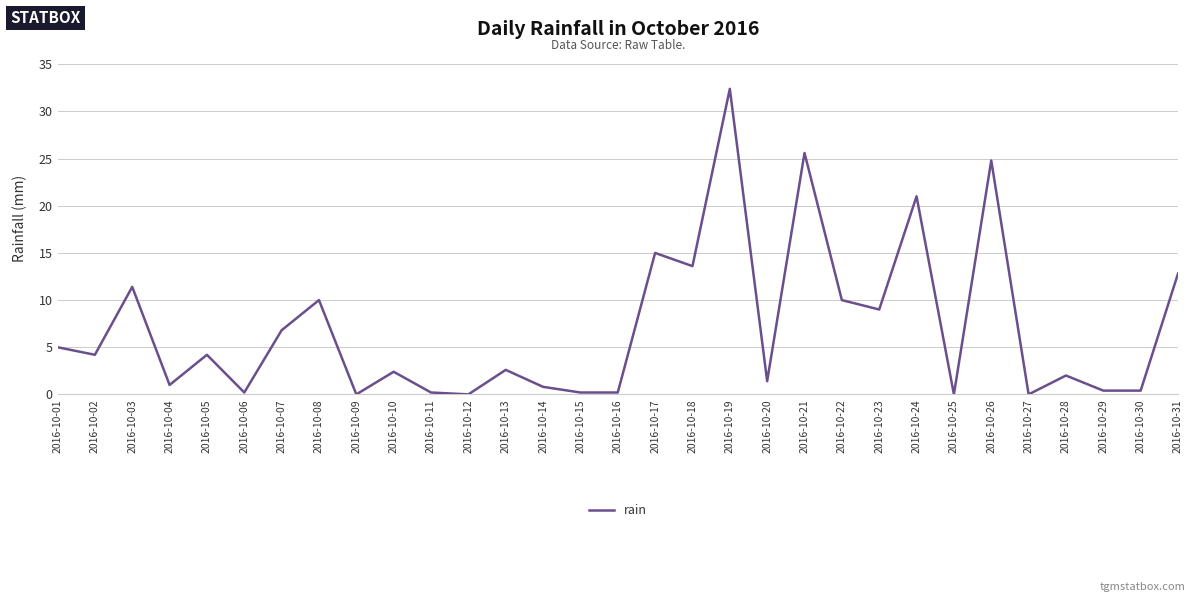

What is the change in value from 2016-10-15 to 2016-10-29?

+0.2